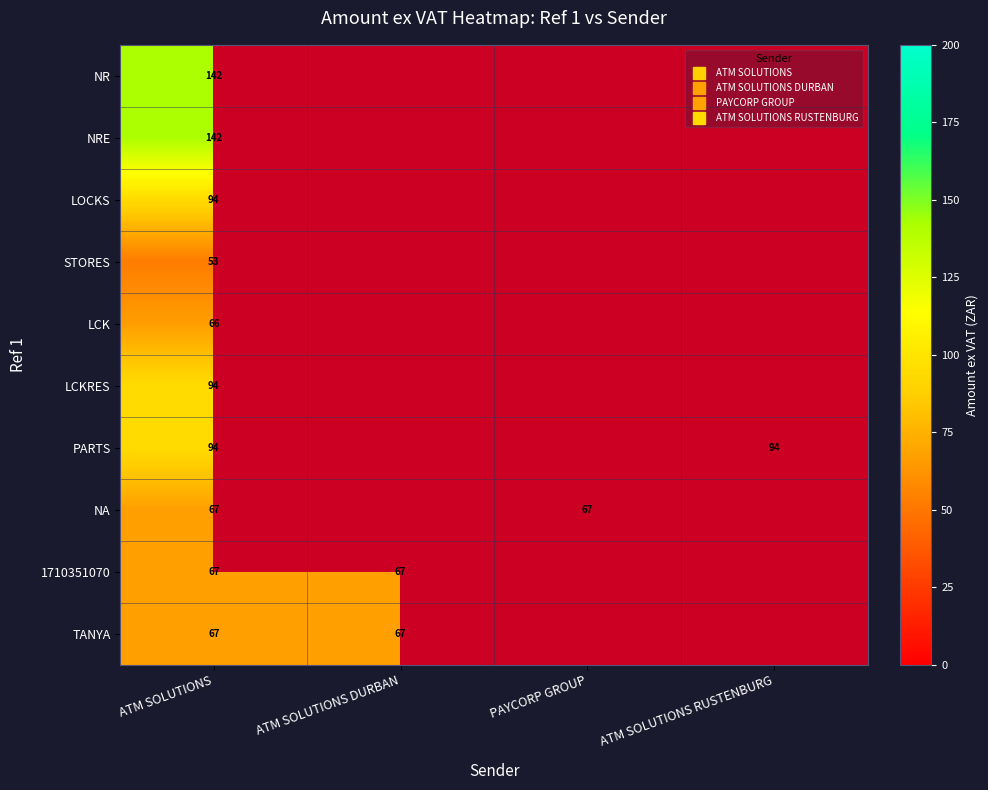

Between PAYCORP GROUP and ATM SOLUTIONS RUSTENBURG, which is larger?

ATM SOLUTIONS RUSTENBURG